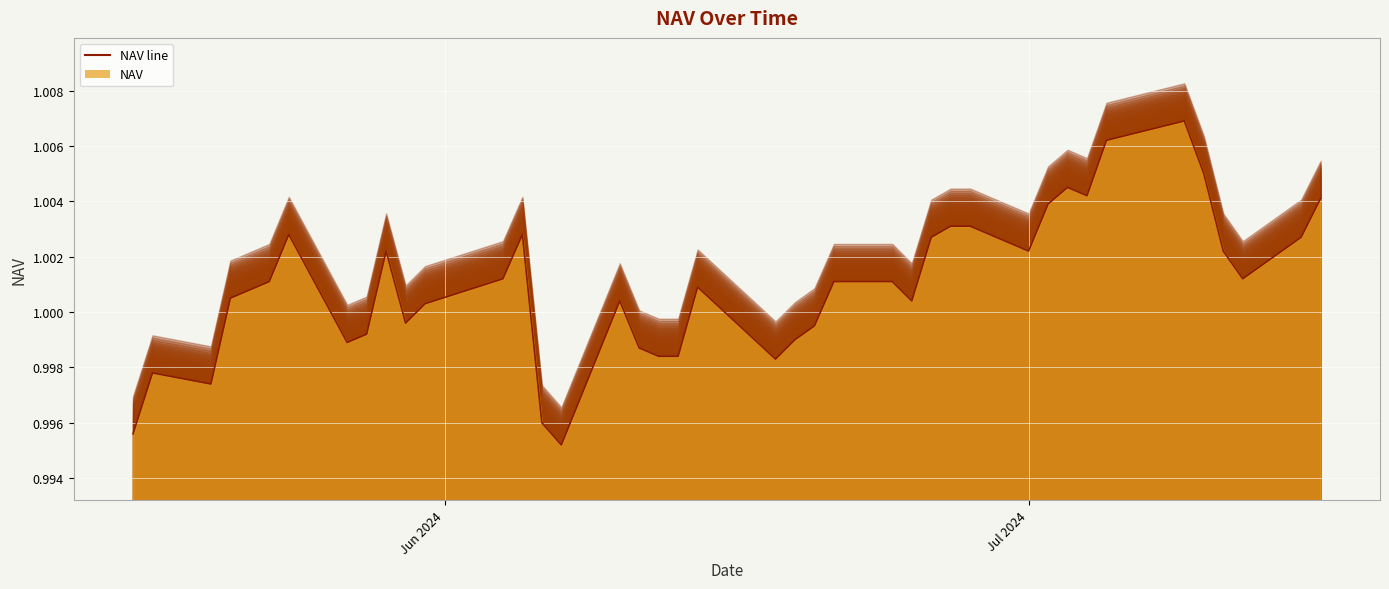

How many interior local valleys (lower than both neighbors) does the data have?

9